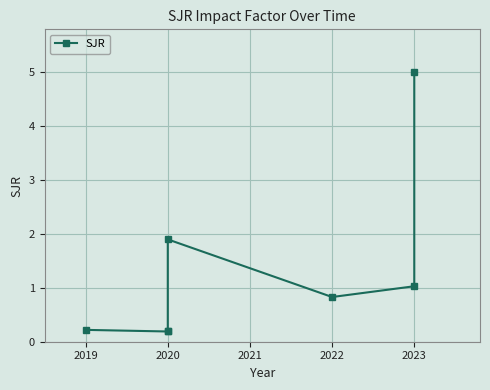

What is the change in value from 2020 to 2023?

+4.8